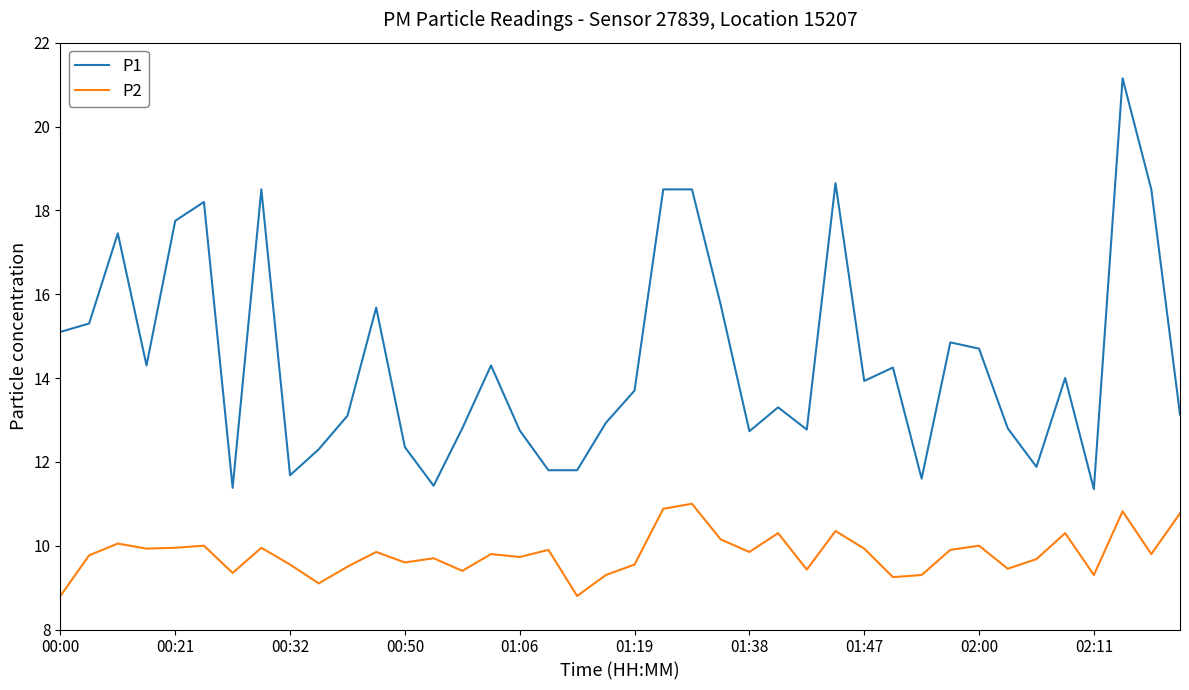

What is the minimum value for P2?

8.8